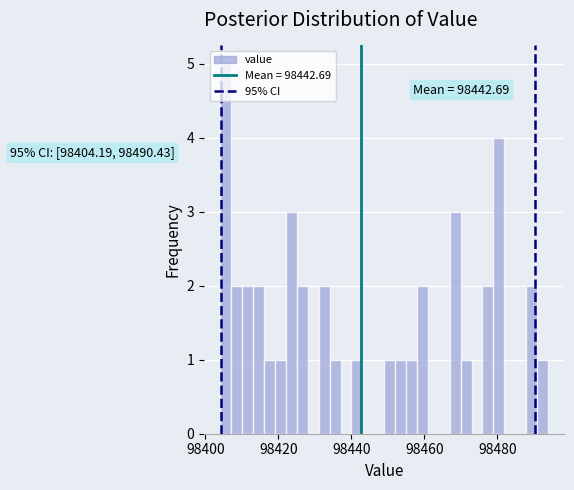

Read against the x-axis, roughly where is the centre of the tallest bar?

98406